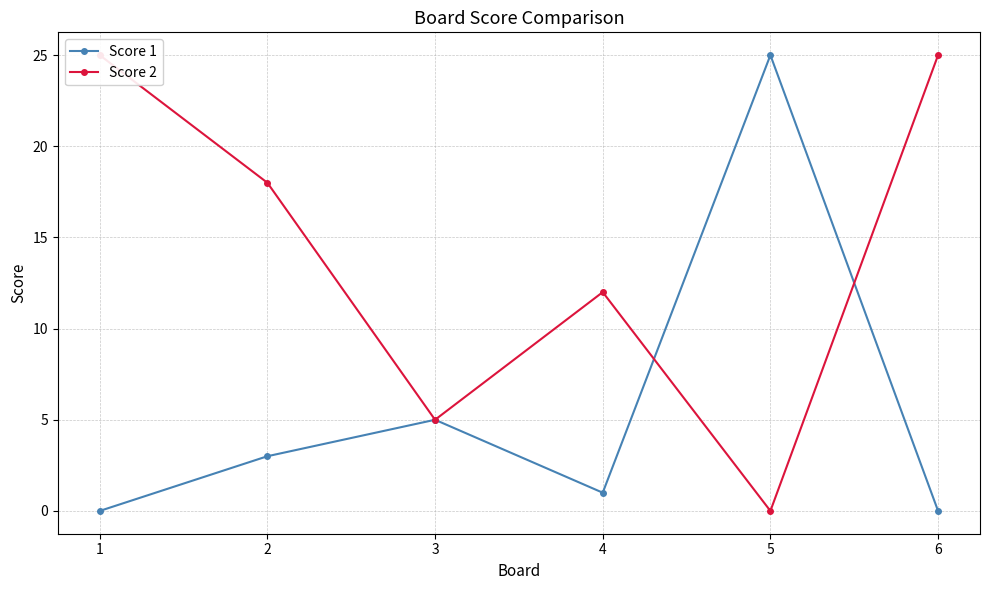

List the series in order of their overall mean, lowest first.

Score 1, Score 2